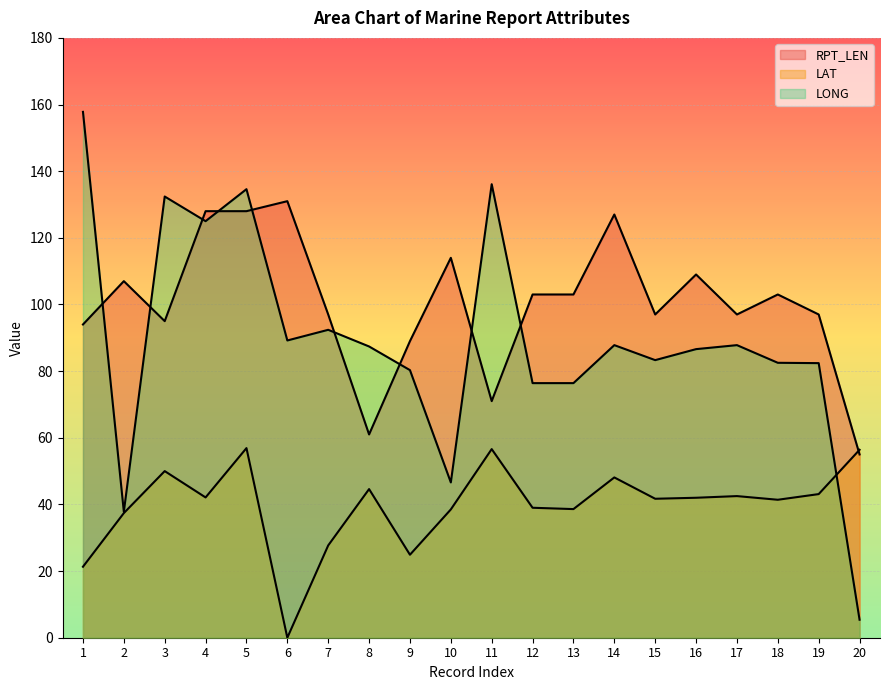

Rank the series by their average value, from lowest to highest.

LAT, LONG, RPT_LEN